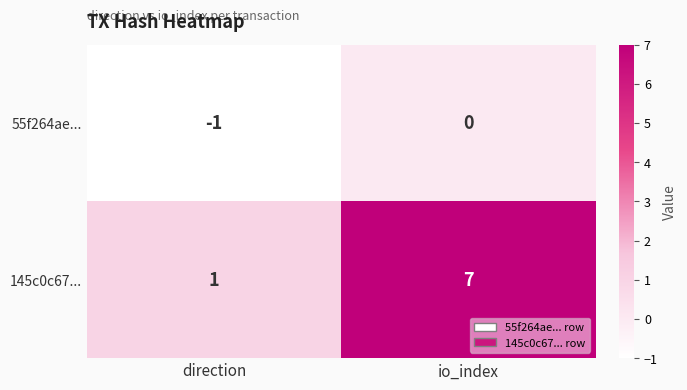

Reading left to right, list all the values displayed in this chart.

55f264ae...: direction=-1	io_index=0
145c0c67...: direction=1	io_index=7